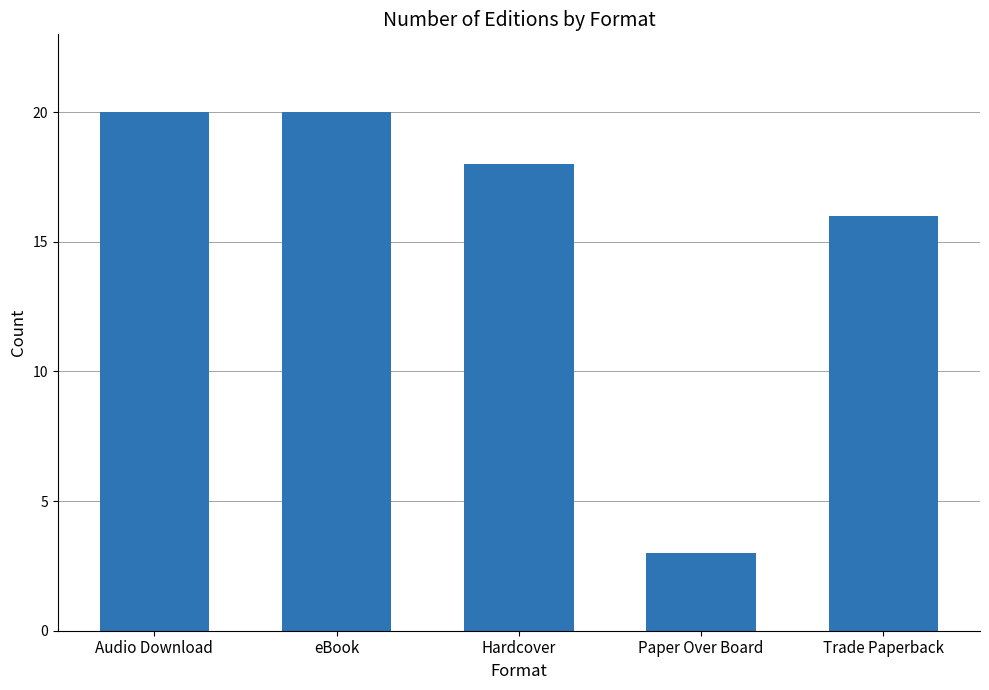

What is the difference between the maximum and minimum values?

17